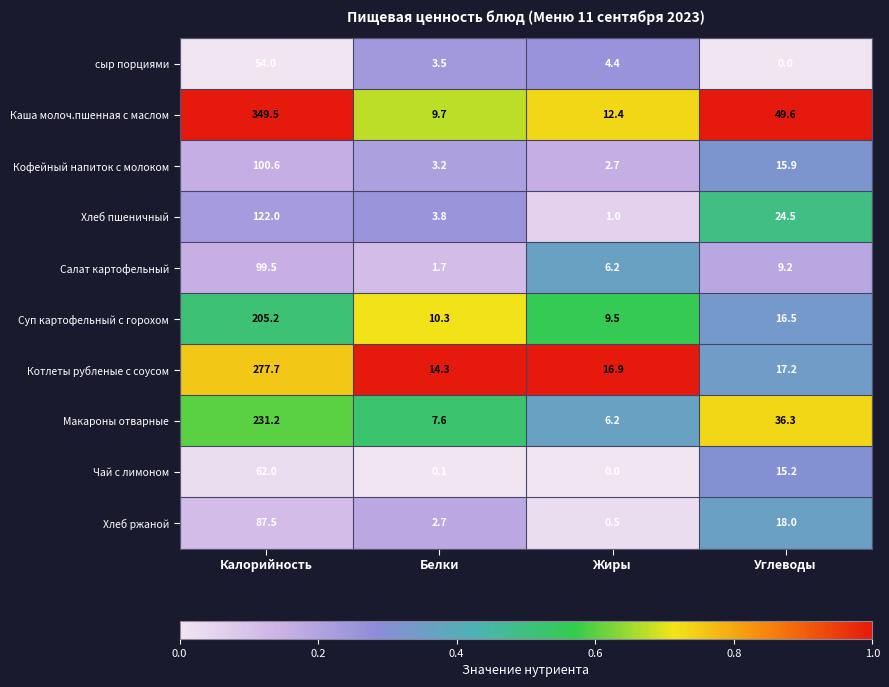

What is the difference between the сыр порциями values at Углеводы and Жиры?

4.4